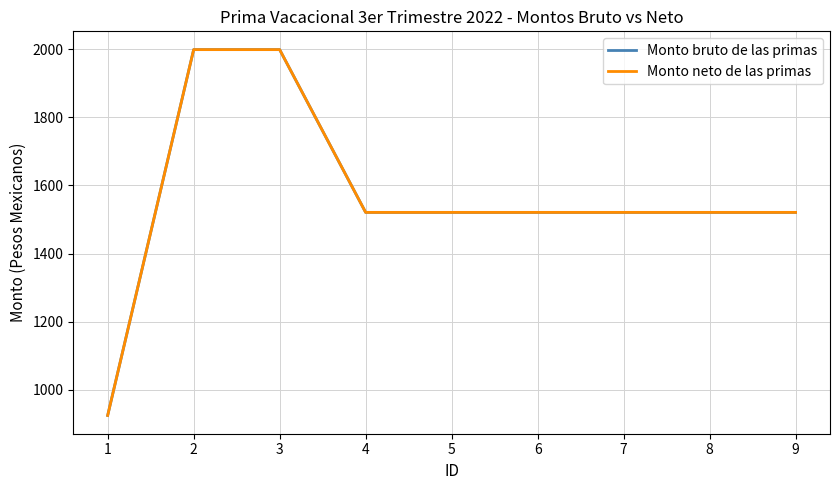

Does the chart have visible grid lines?

Yes